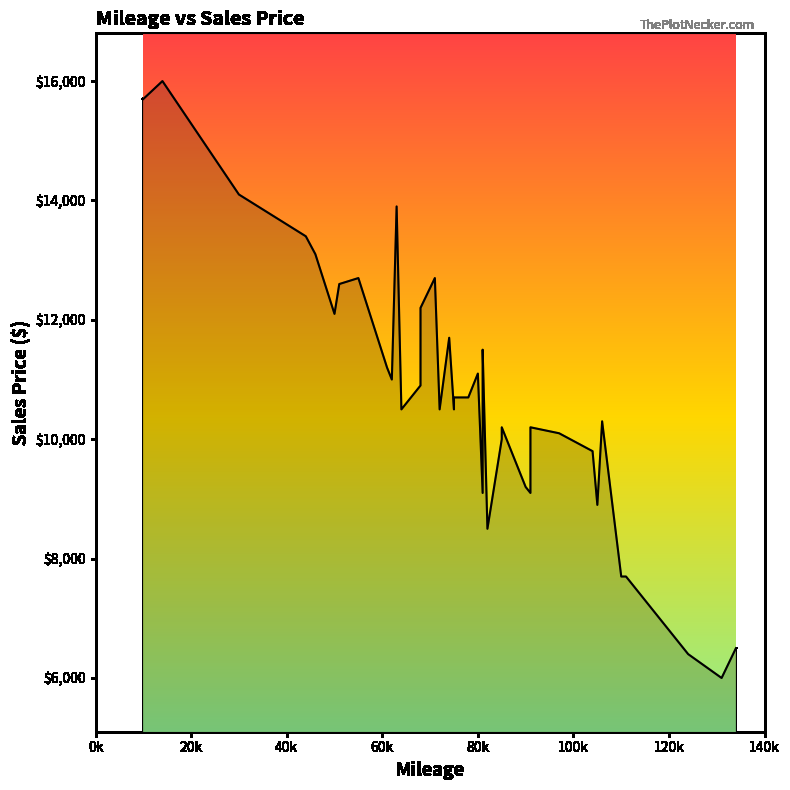

What is the minimum value shown in the chart?

6000